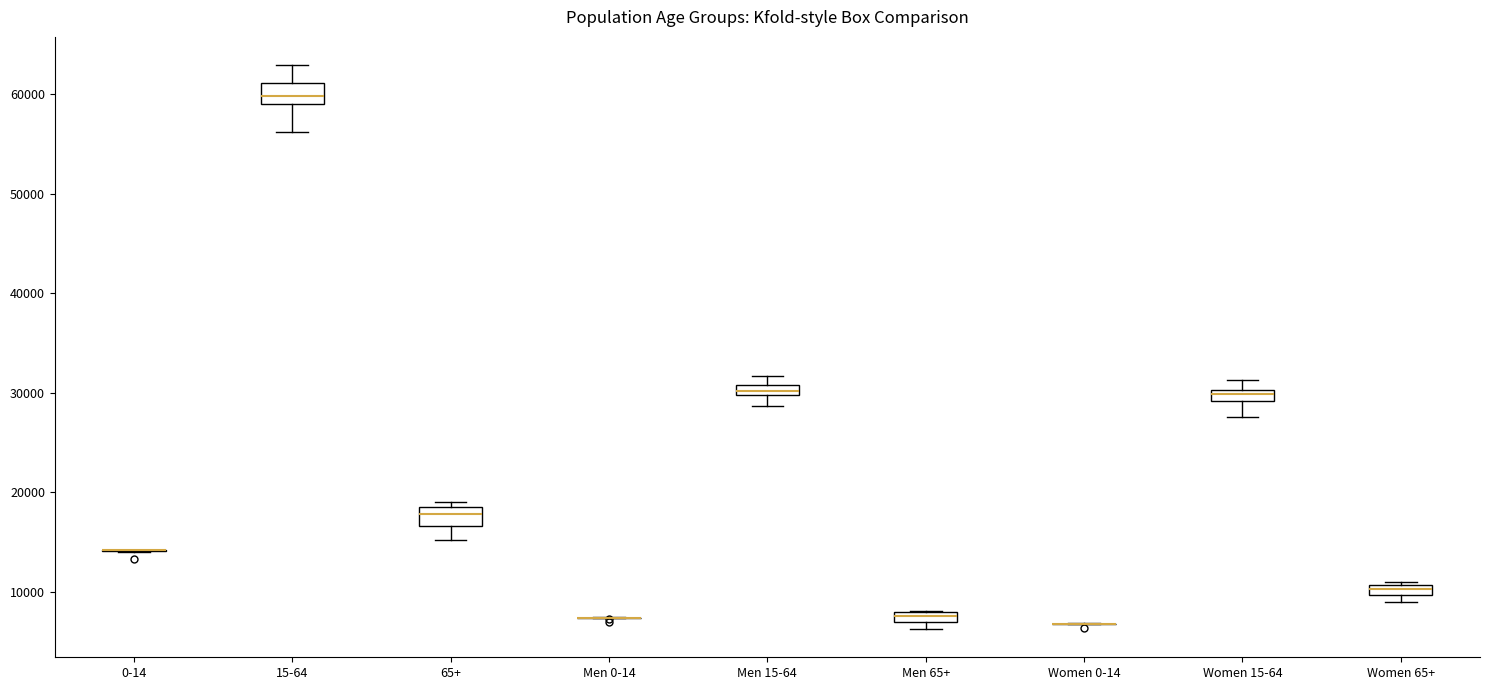

Where is the lower edge of the box for Women 65+ on the y-axis? The values are not printed on the chart, so give them approximately, as read against the axis.

10000